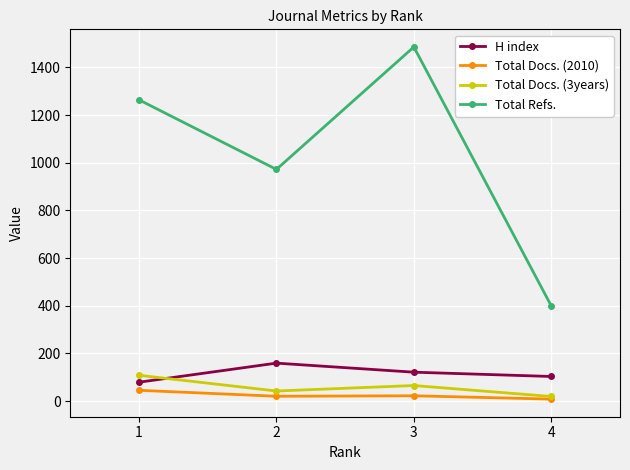

True or false: Total Docs. (2010) and H index cross at least once.

False